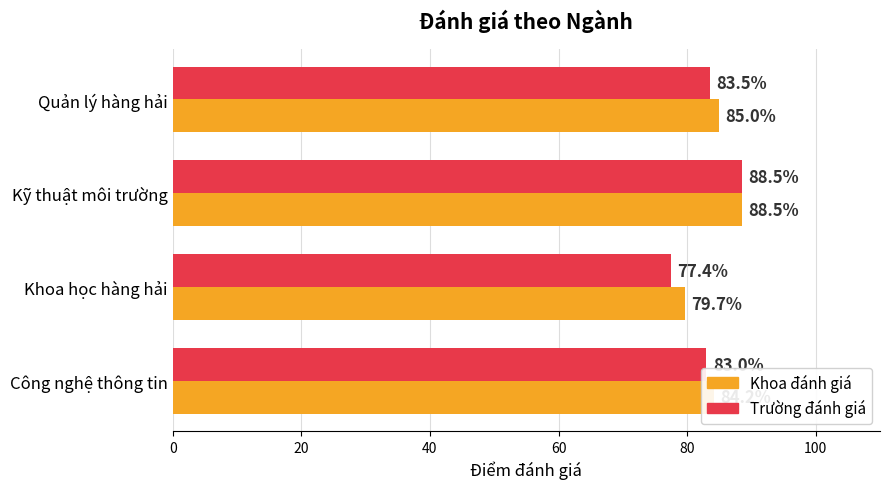

Is it true that Khoa đánh giá equals 26.7 at Khoa học hàng hải?

False